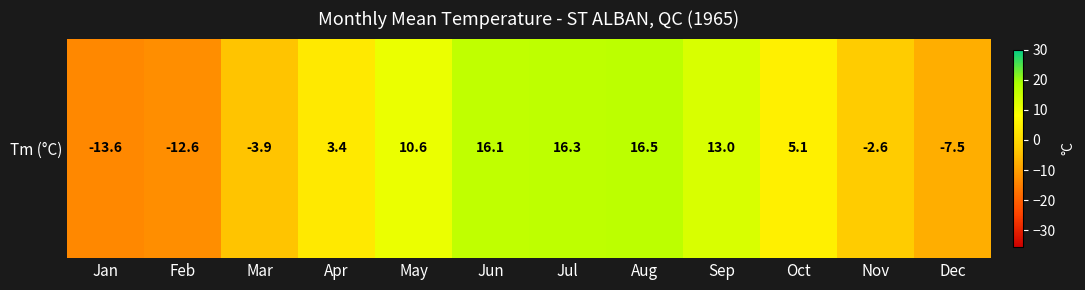

What is the sum of all values?

40.8